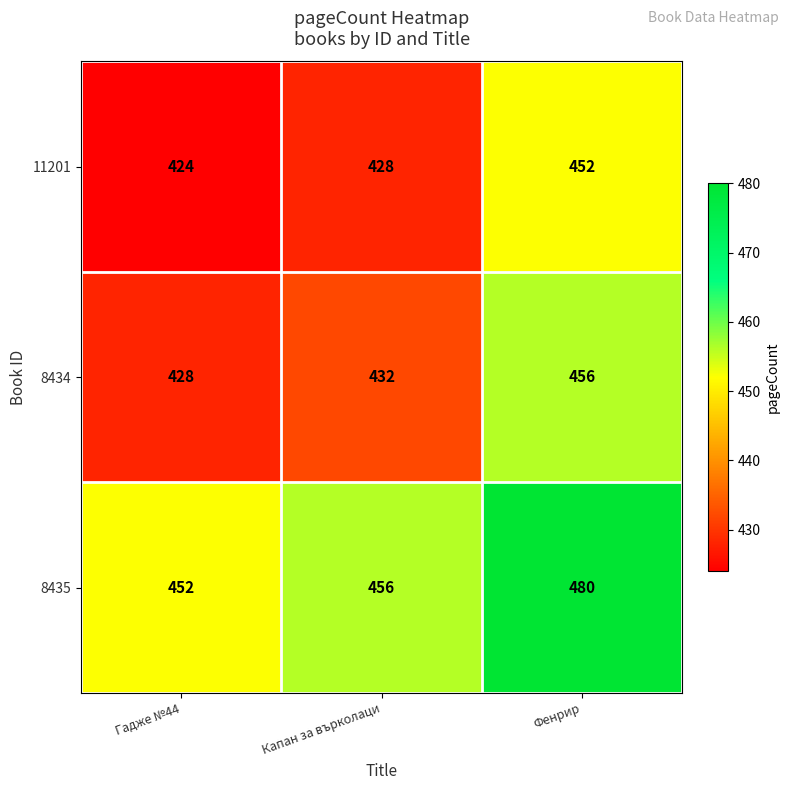

What is the spread (max minus min) of values at Фенрир?

28